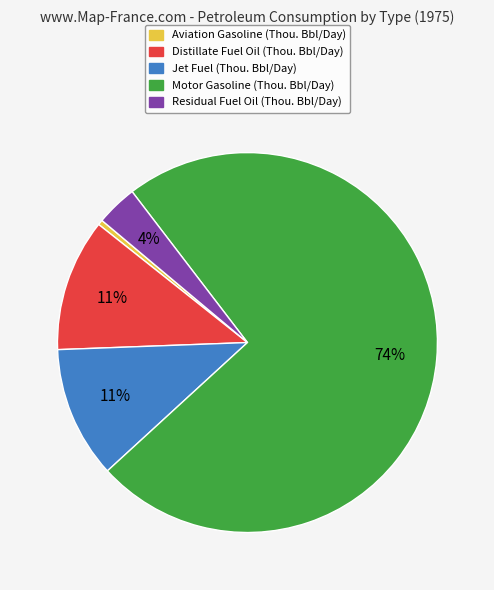

Is it true that Distillate Fuel Oil is 18% of the pie?

False